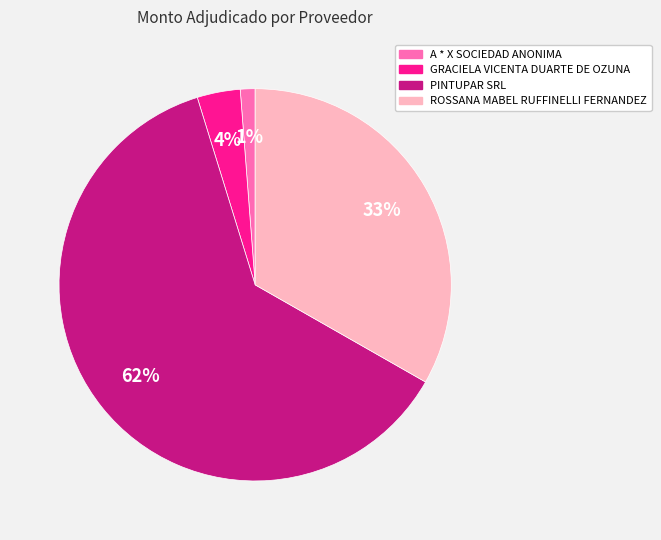

Do GRACIELA VICENTA DUARTE DE OZUNA and A * X SOCIEDAD ANONIMA together represent more than half of the pie?

No